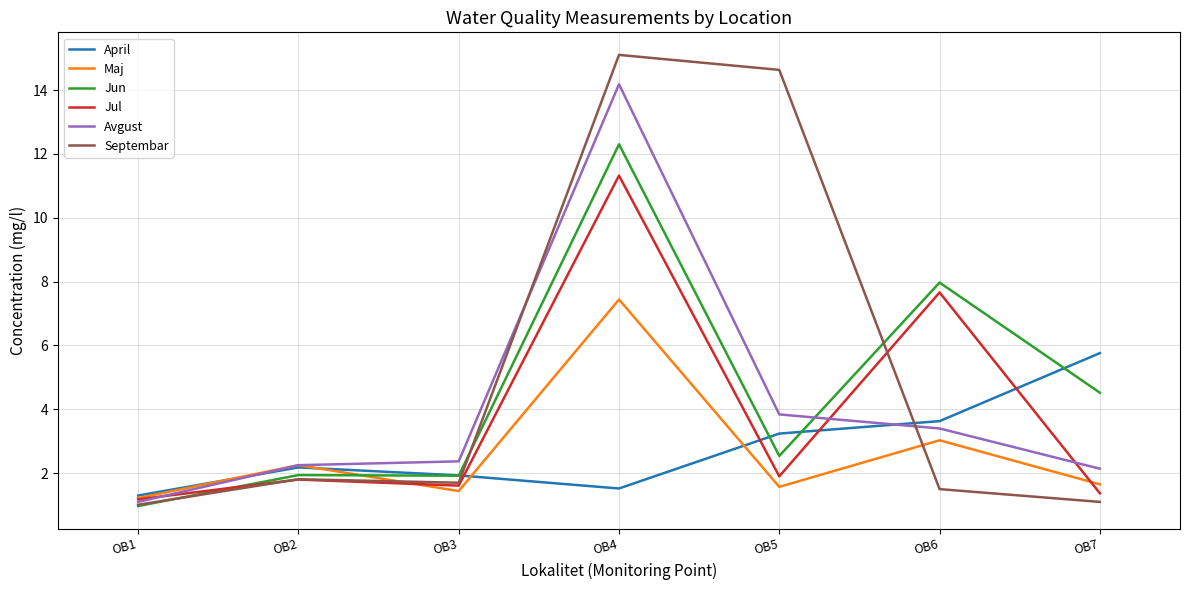

What is the spread (max minus min) of values at OB3?

0.9